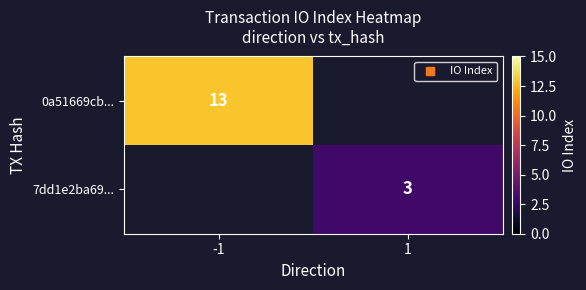

How many 0a51669cb... values are between 0 and 13?

2